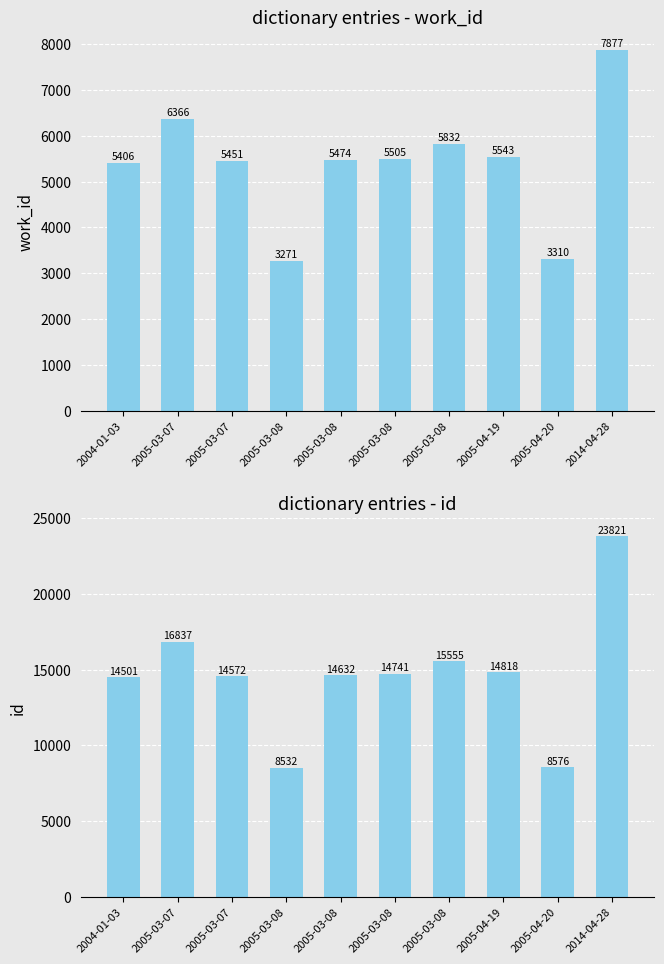

Reading left to right, extract all data points from this chart.

work_id: 5406	6366	5451	3271	5474	5505	5832	5543	3310	7877
id: 14501	16837	14572	8532	14632	14741	15555	14818	8576	23821